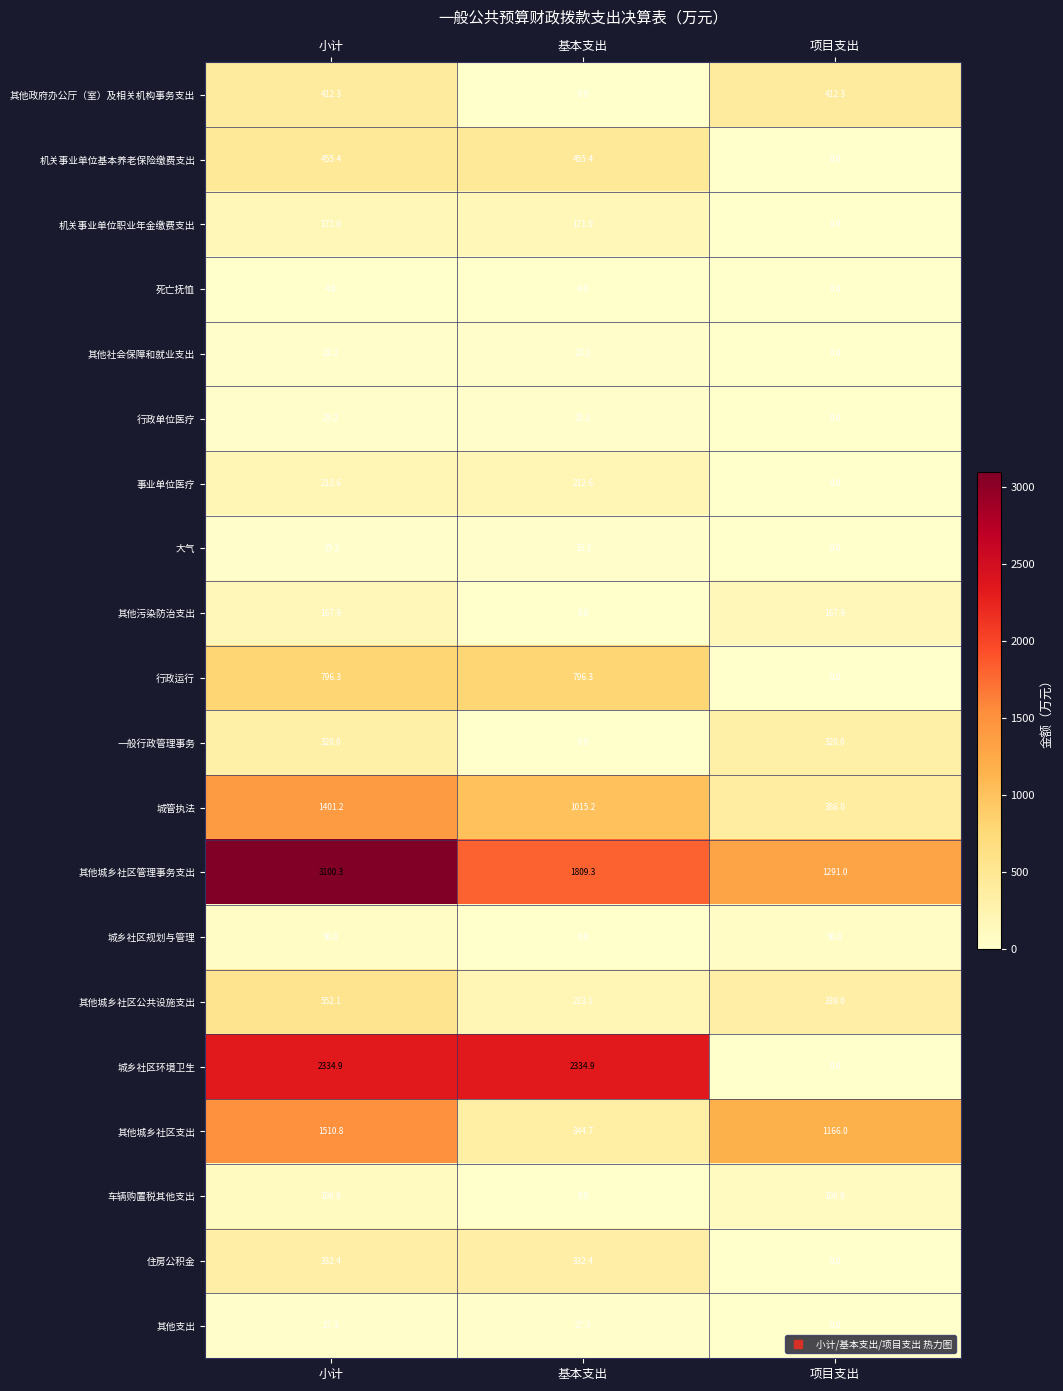

Is it true that 城管执法 equals 231.5 at 项目支出?

False